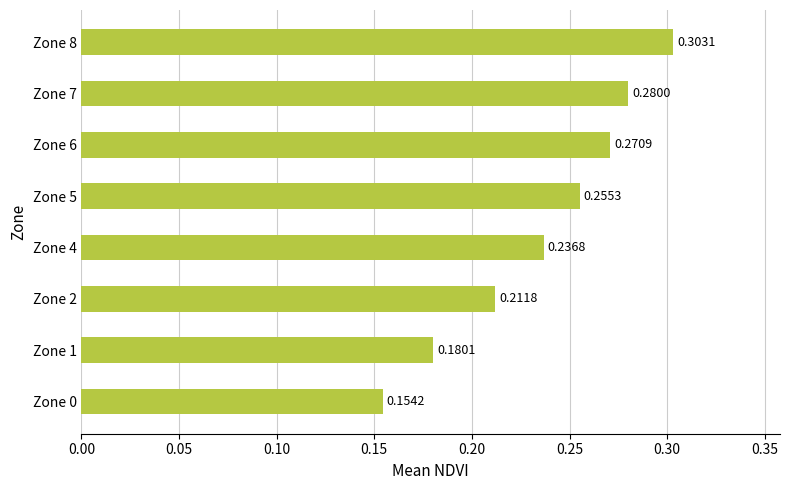

What is the sum of all values?

1.9